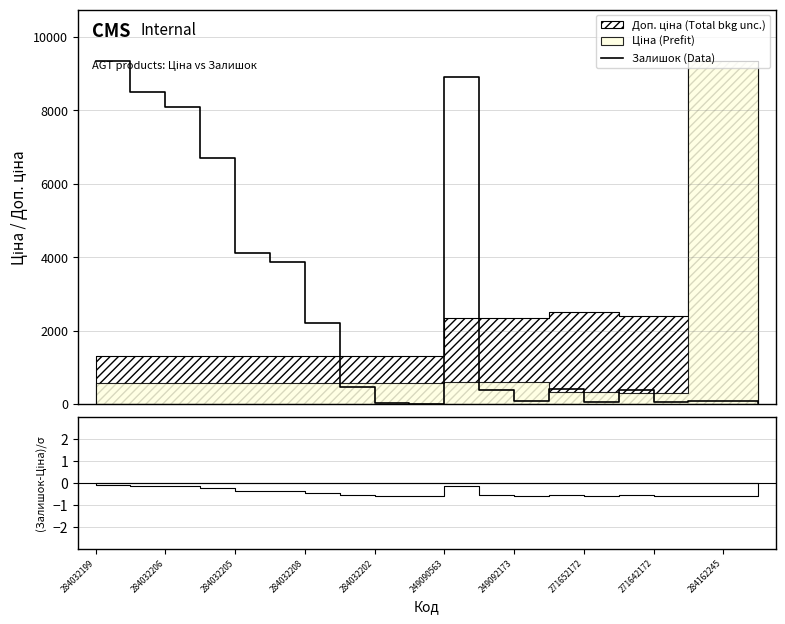

How many values are below 411?

10